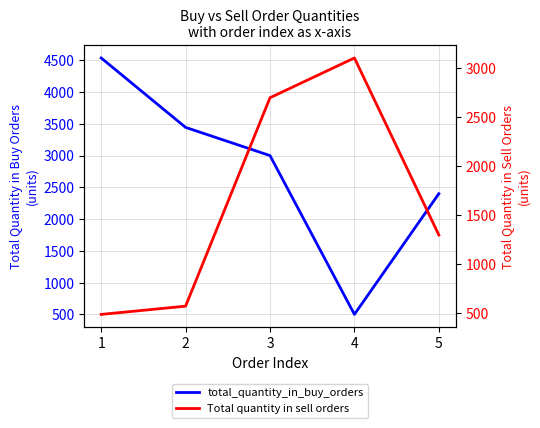

The total_quantity_in_buy_orders series shows 1818 at 1. True or false?

False